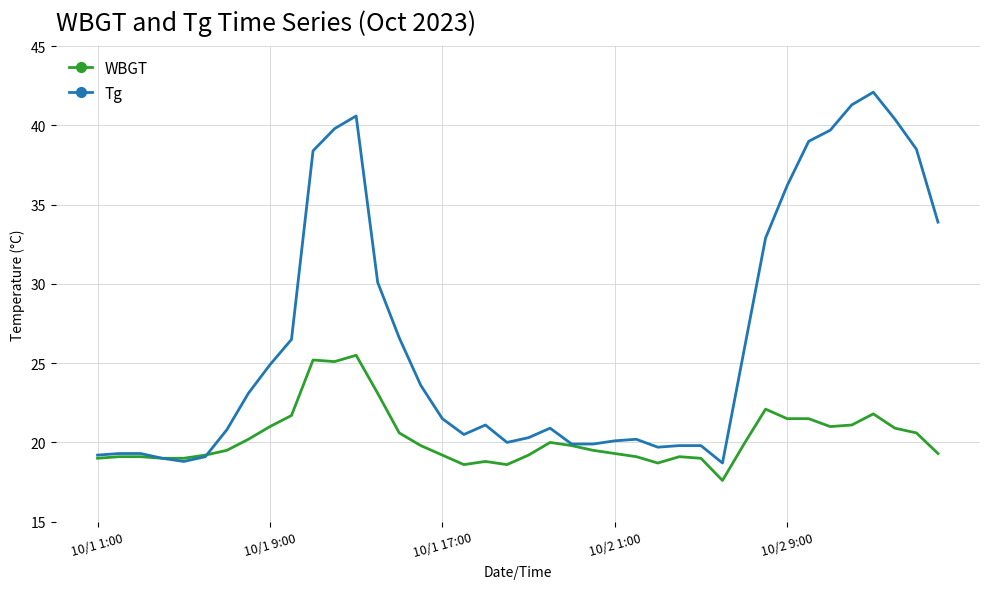

What are all the series names shown in the legend?

WBGT, Tg